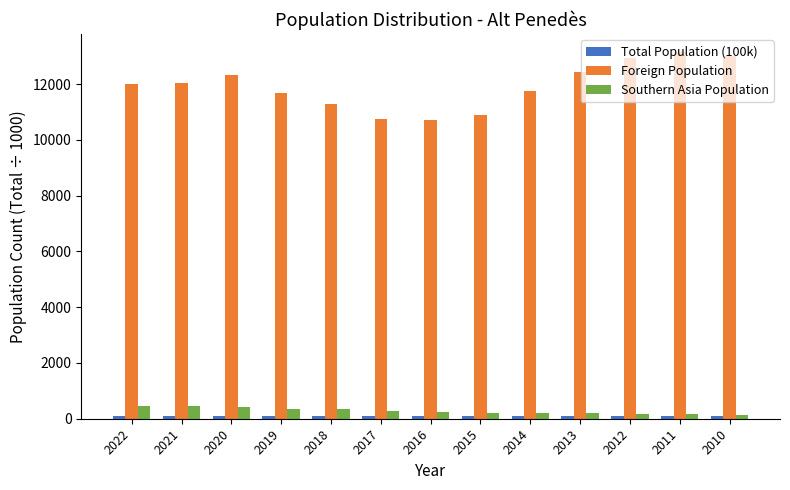

What is the lowest value of the Foreign Population series?

10699.0